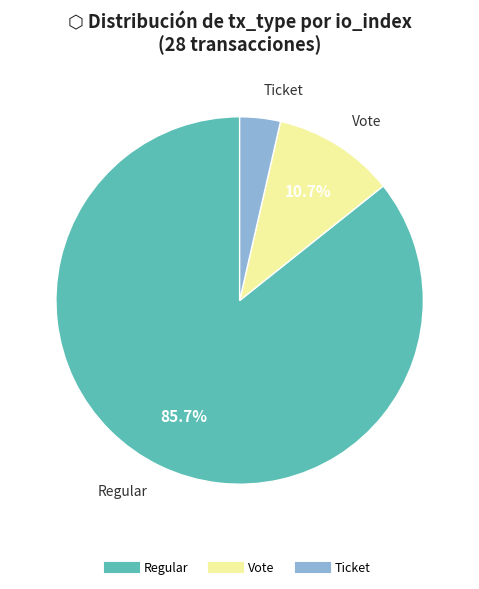

Is there a majority slice in this chart?

Yes